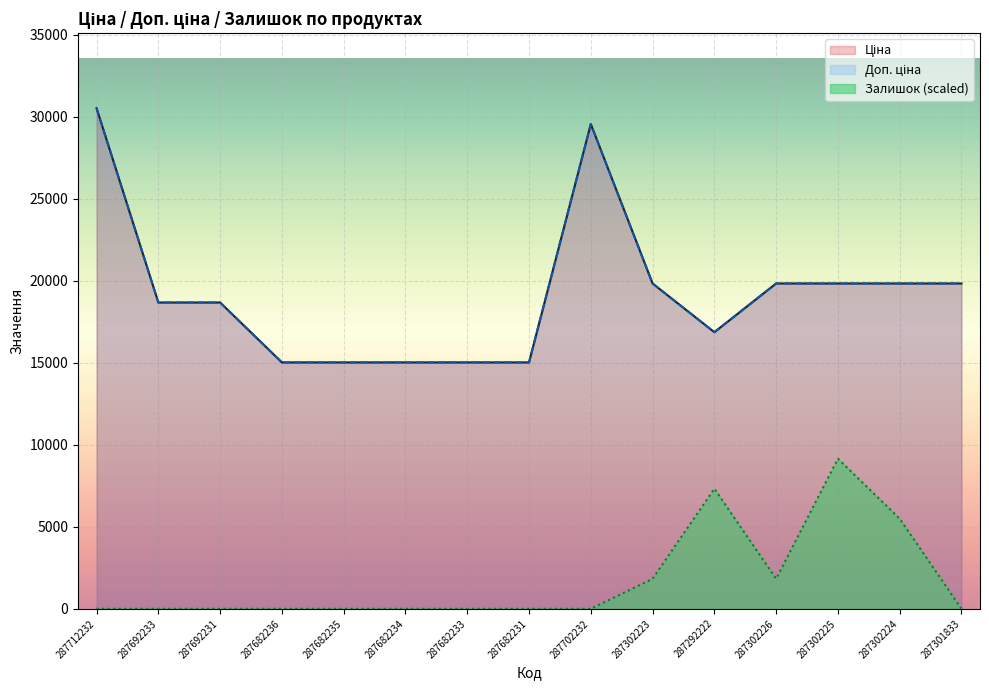

Does the chart display data point markers on the line(s)?

No